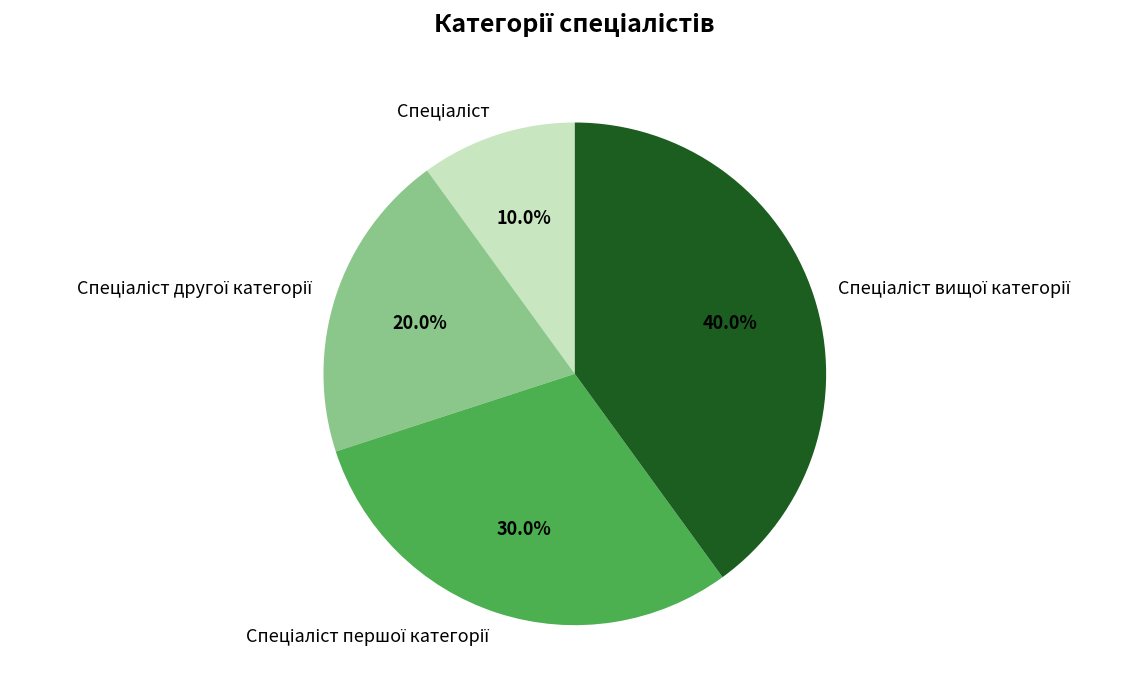

Is there any slice that represents more than half of the pie?

No